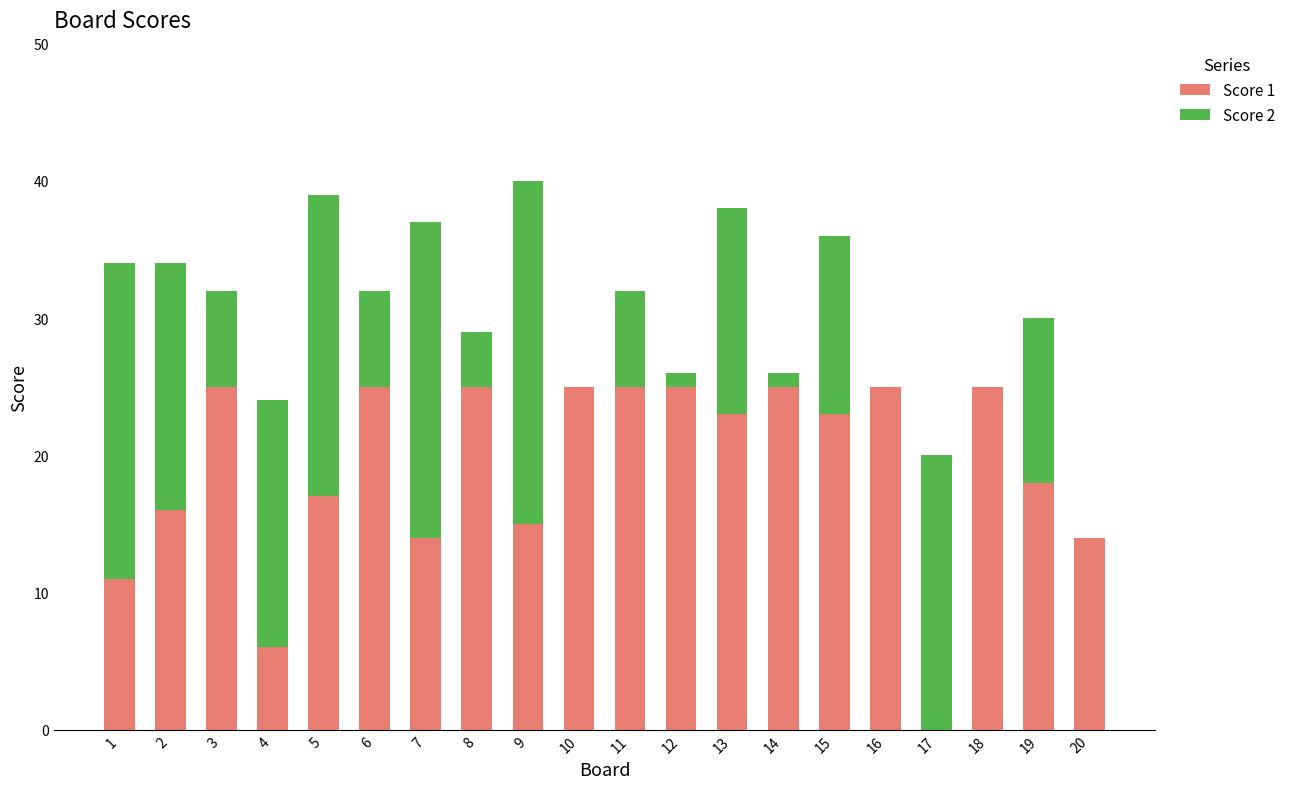

The value of Score 1 at 20 is 22. True or false?

False